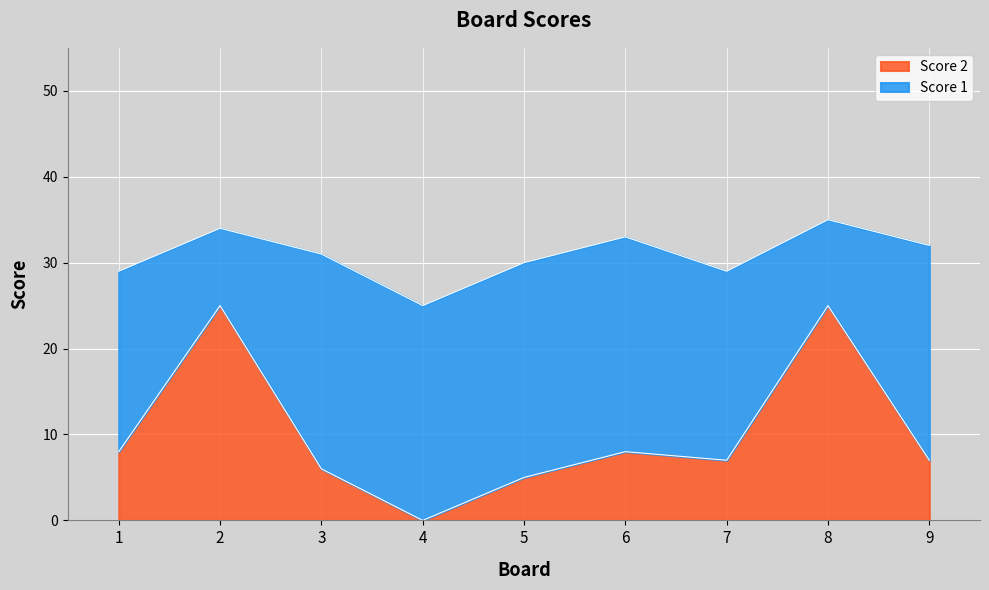

What is the ratio of the value at 8 to the value at 6?

3.1